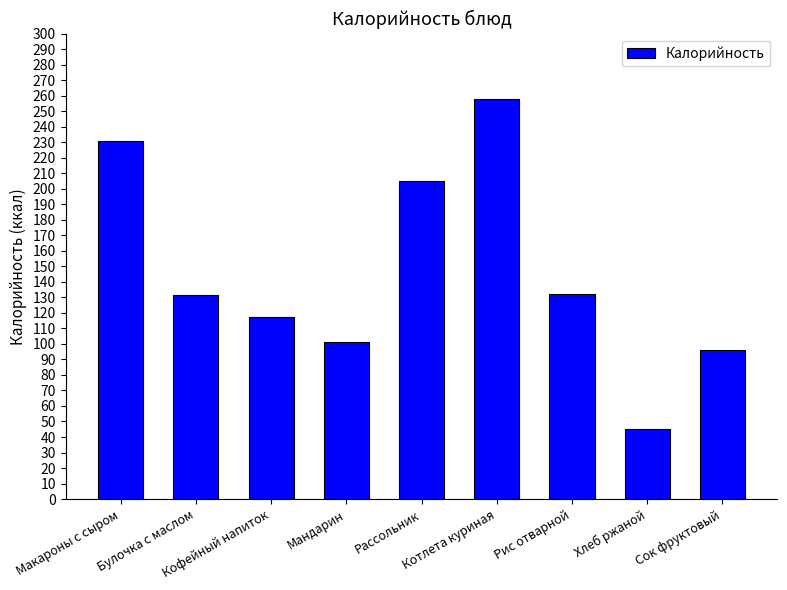

What is the difference between the second highest and second lowest values?

135.0